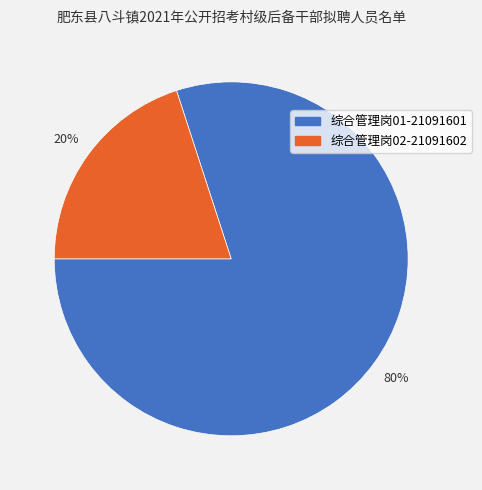

Is there any slice that represents more than half of the pie?

Yes